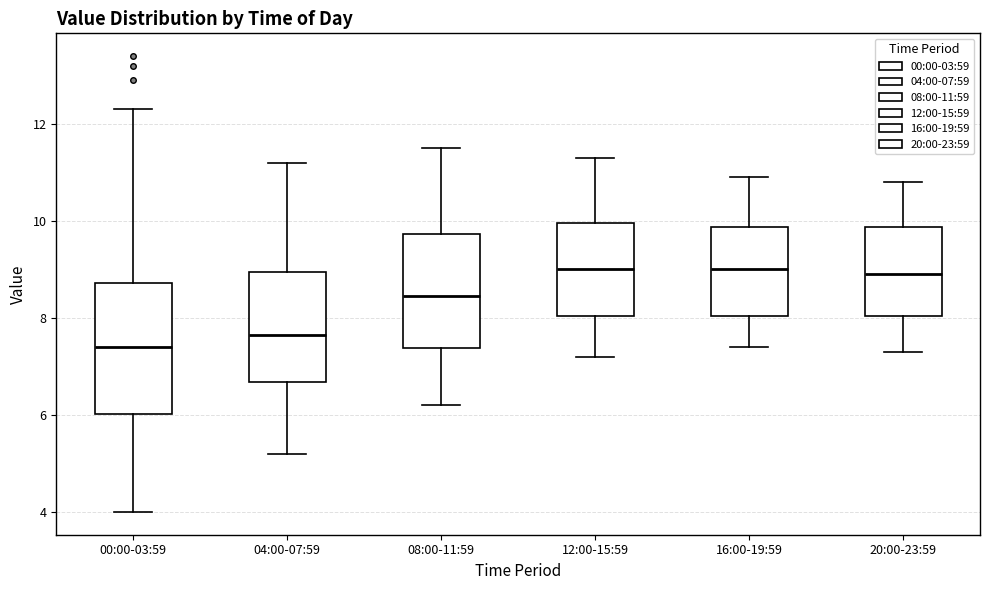

Reading left to right, read every box against the y-axis: the position of its median line, the range the box covers, and the ends of its whiskers. The values are not printed on the chart, so give them approximately, as read against the axis.

00:00-03:59: median 7.4, box 6.0 to 8.8, whiskers 4.0 to 12.4
04:00-07:59: median 7.6, box 6.6 to 9.0, whiskers 5.2 to 11.2
08:00-11:59: median 8.4, box 7.4 to 9.8, whiskers 6.2 to 11.6
12:00-15:59: median 9.0, box 8.0 to 10.0, whiskers 7.2 to 11.4
16:00-19:59: median 9.0, box 8.0 to 9.8, whiskers 7.4 to 11.0
20:00-23:59: median 9.0, box 8.0 to 9.8, whiskers 7.4 to 10.8